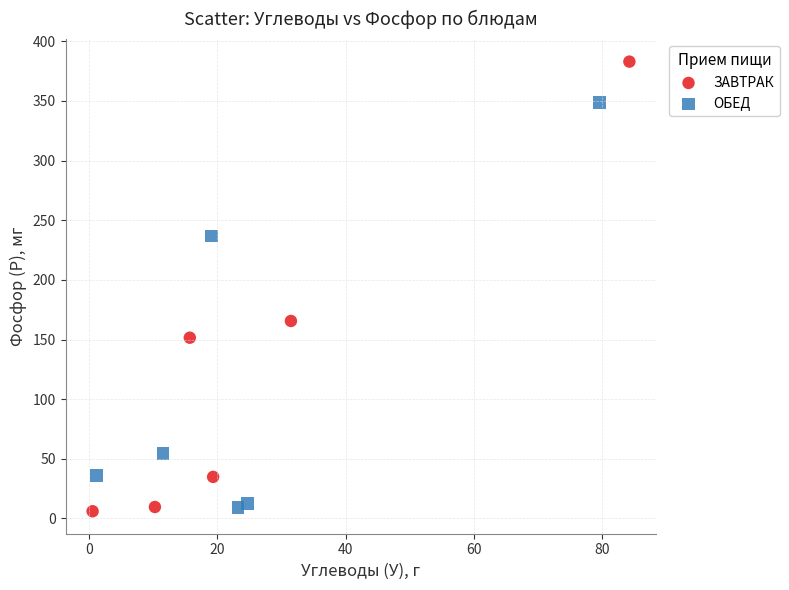

Which series reaches the maximum Y coordinate?

ЗАВТРАК